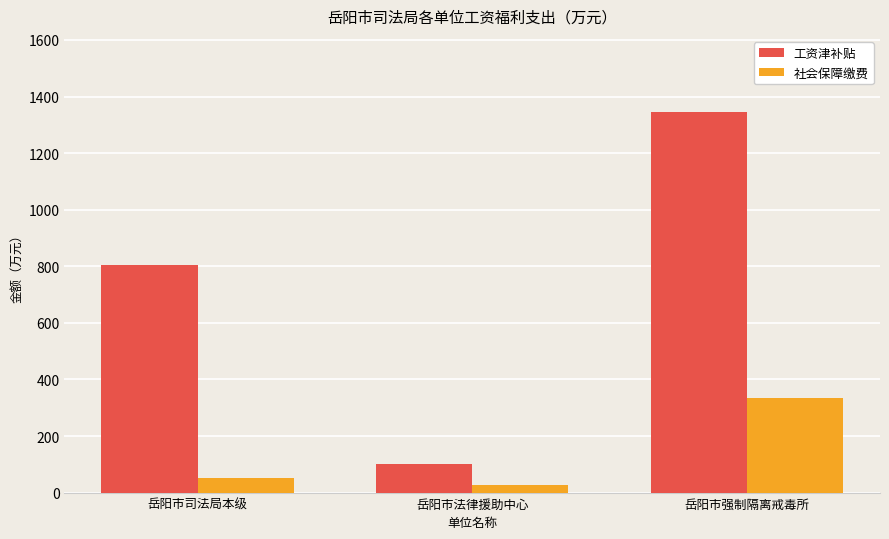

At which category is the sum across all series the highest?

岳阳市强制隔离戒毒所